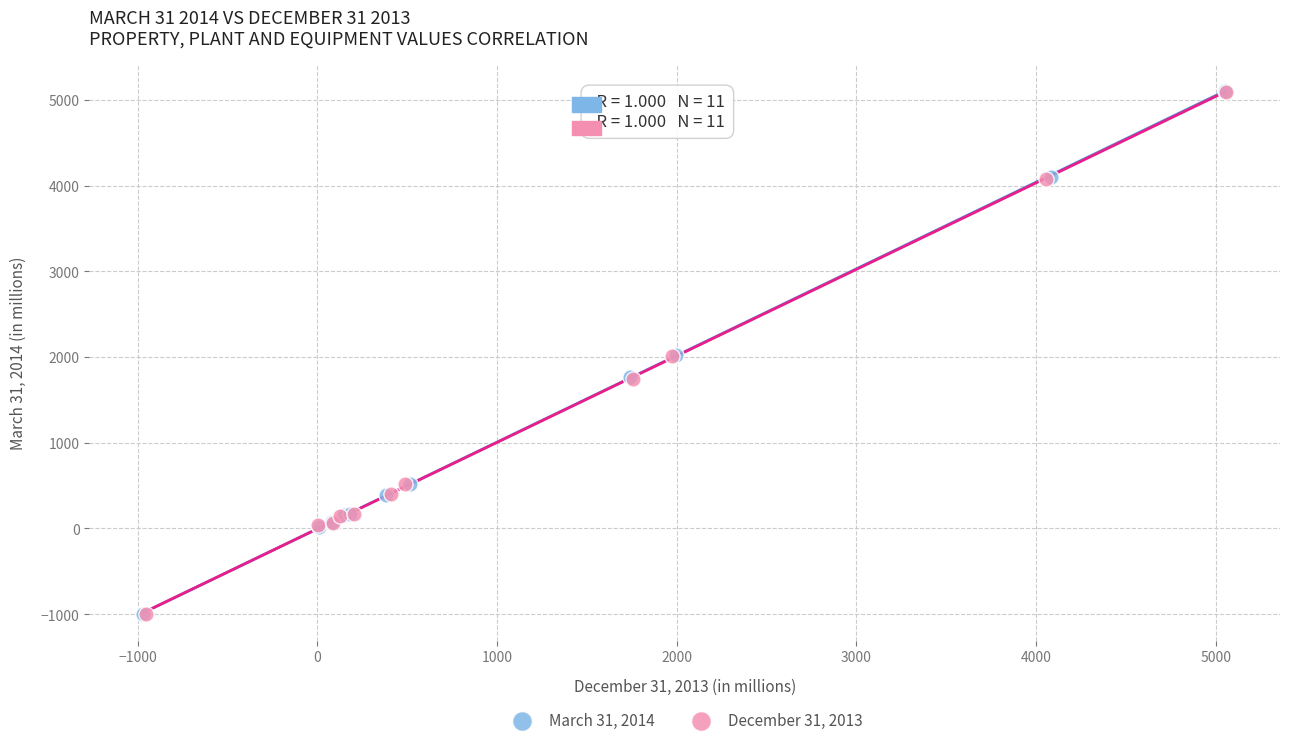

Which series has the widest spread of Y values?

March 31, 2014